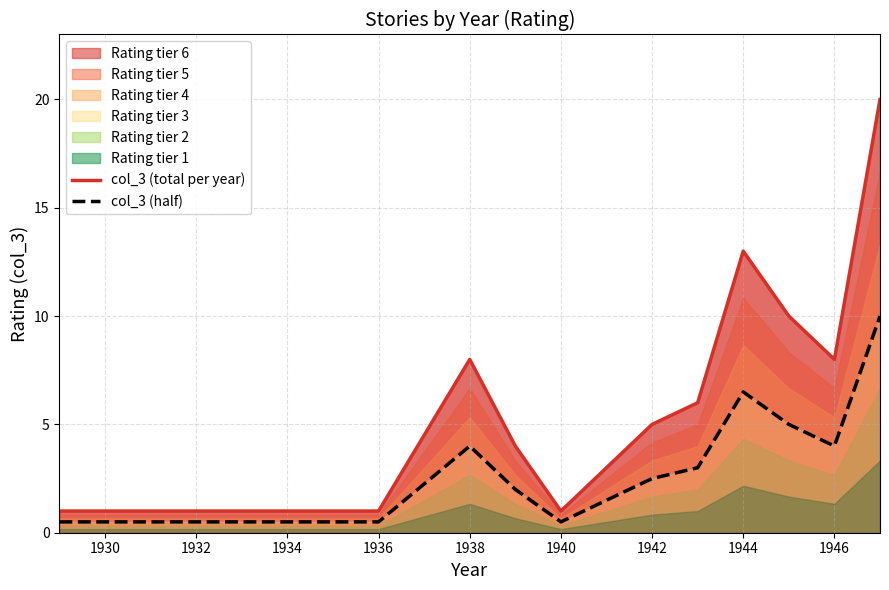

How many data points in col_3 (total per year) are above 6?

5